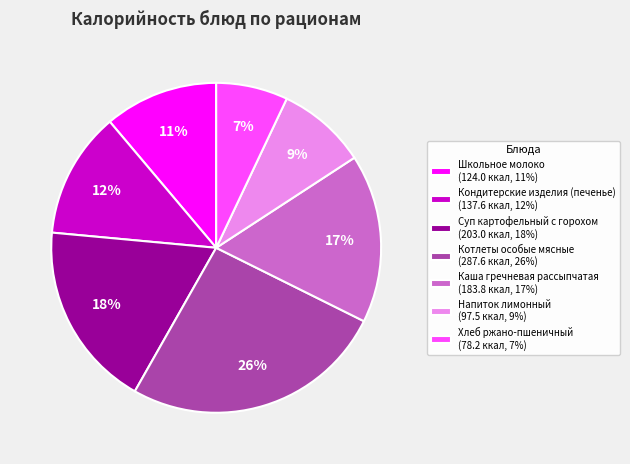

To the nearest percent, what portion does Школьное молоко represent?

11%